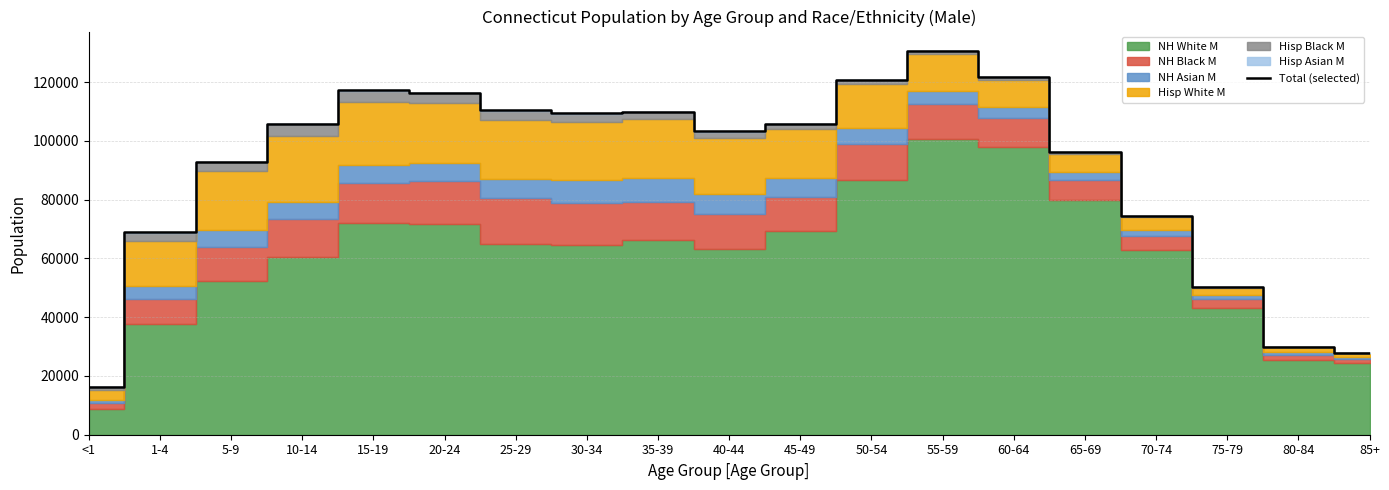

What is the sum of all values?

1707533